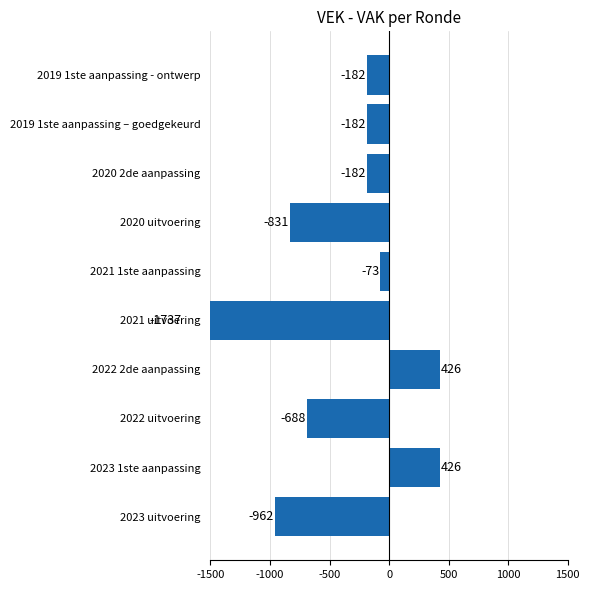

Reading left to right, list all the values displayed in this chart.

-962	426	-688	426	-1737	-73	-831	-182	-182	-182